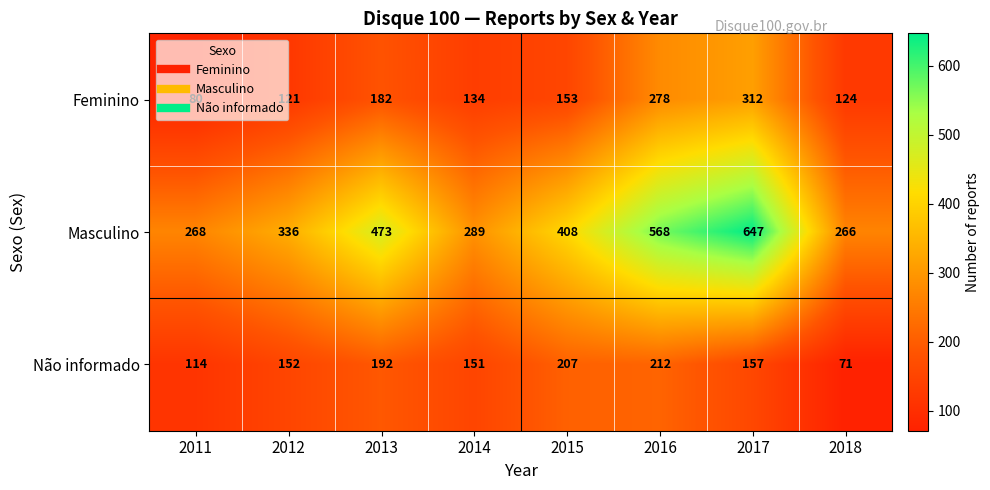

True or false: Masculino has a value of 171 at 2014.

False